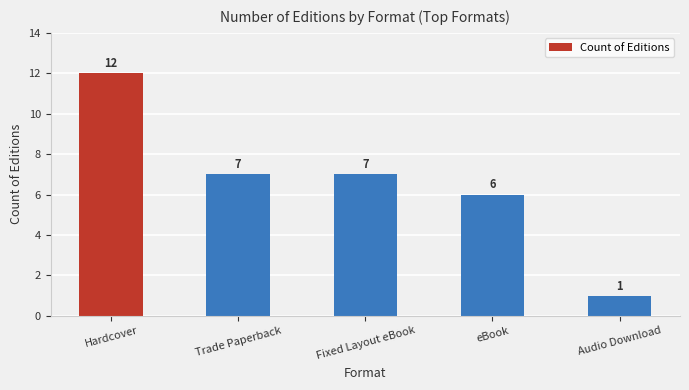

How many series are shown in this chart?

1